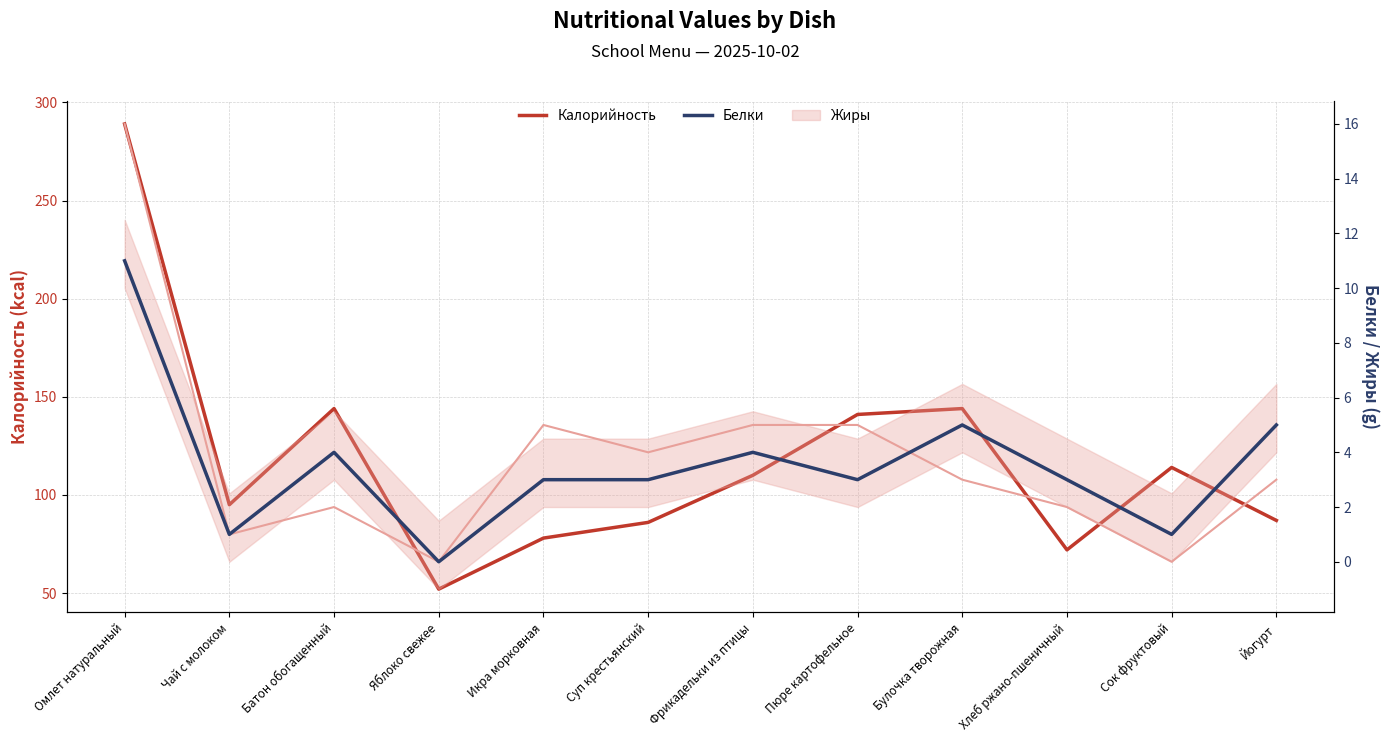

Which series has the largest range (max minus min)?

Калорийность